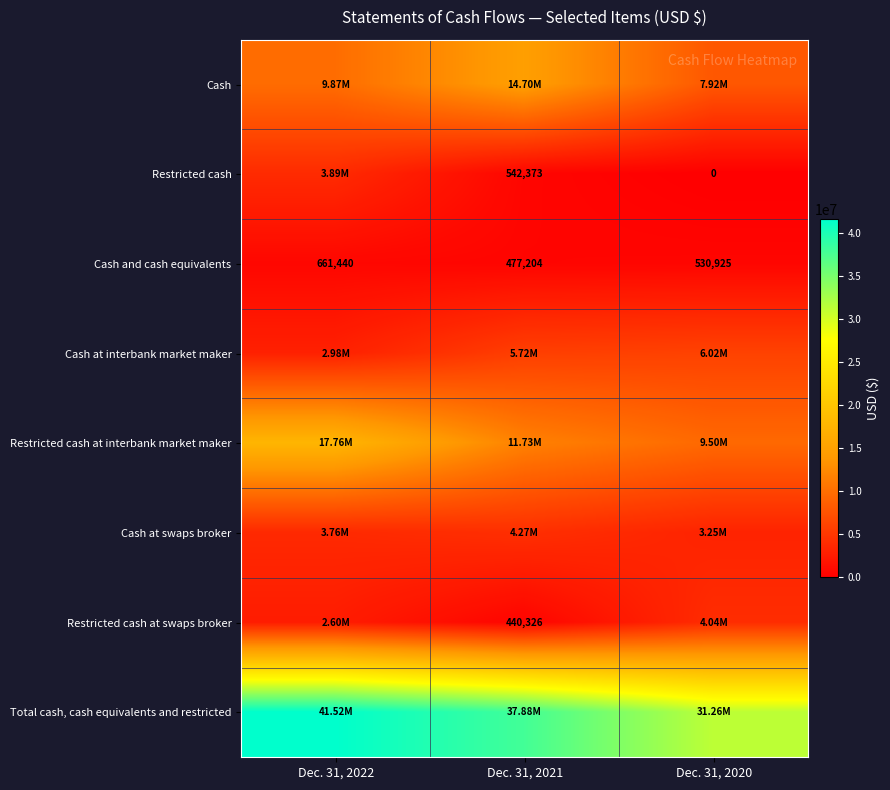

Which category has the highest value in the Cash and cash equivalents series?

Dec. 31, 2022